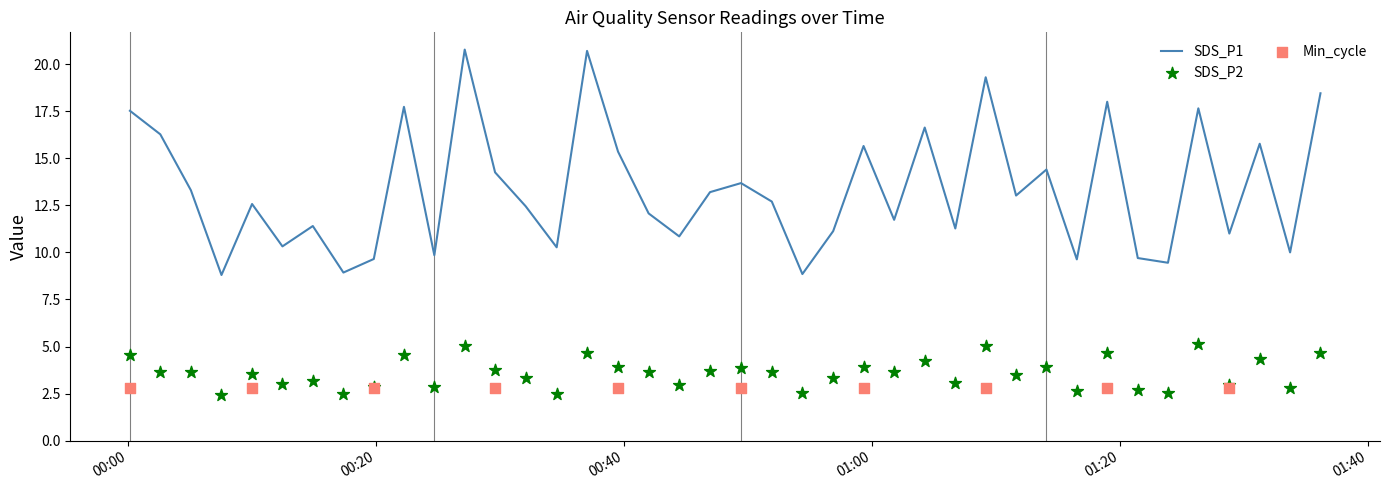

At how many categories does at least one series exceed 10?

31